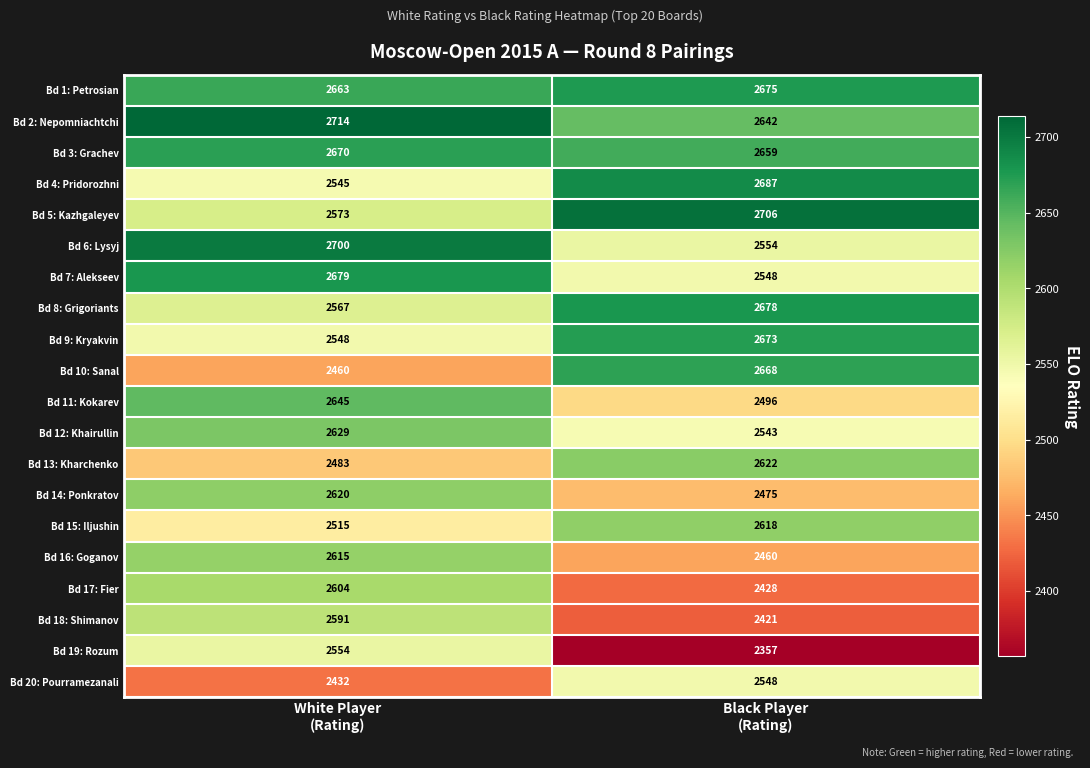

Which series has the largest range (max minus min)?

Bd 10: Sanal